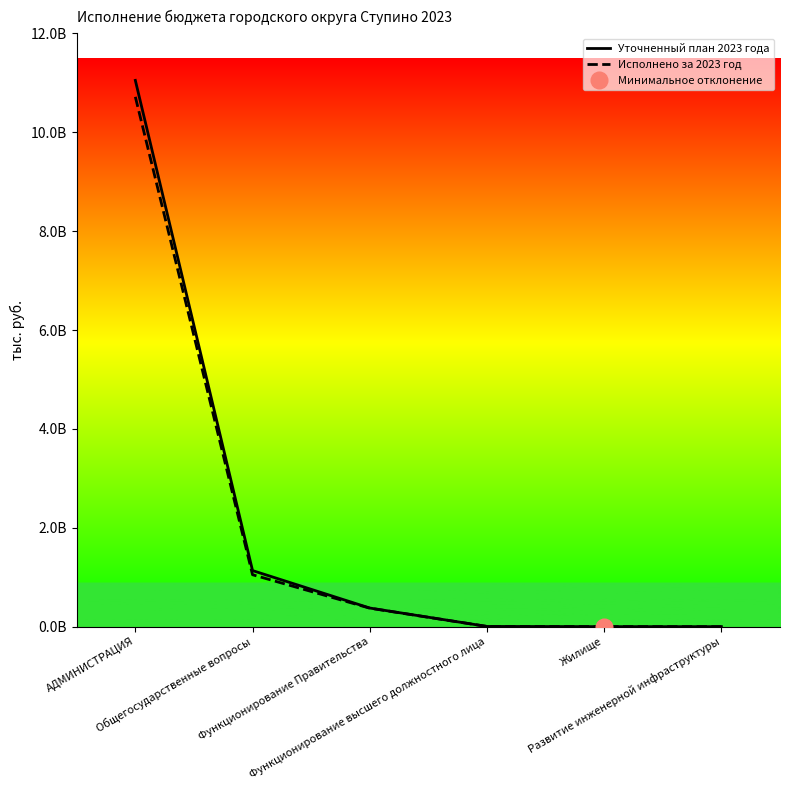

Does the chart have visible grid lines?

No